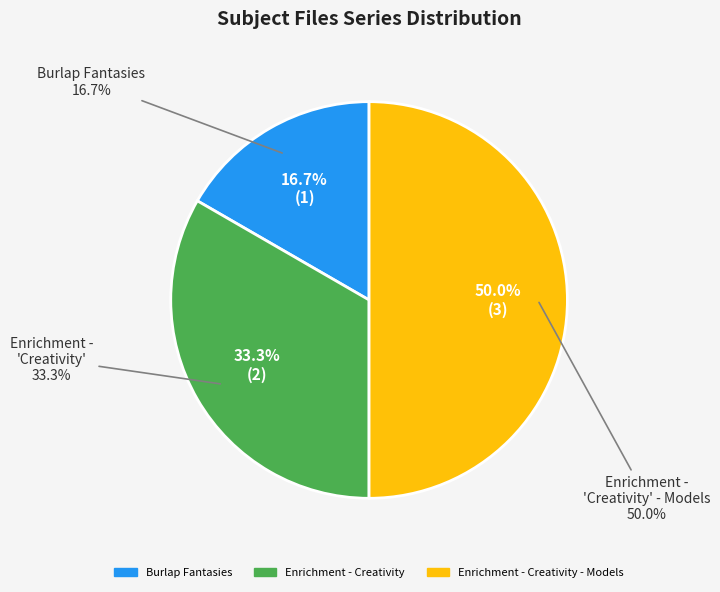

Is it true that Burlap Fantasies is 7% of the pie?

False